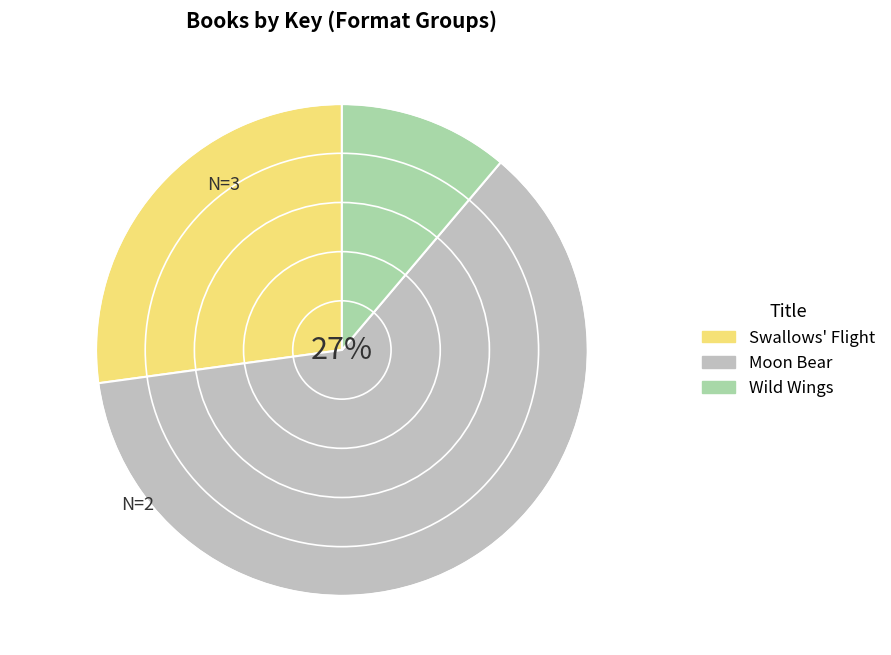

Rank the categories by value from lowest to highest.

Wild Wings, Swallows Flight, Moon Bear